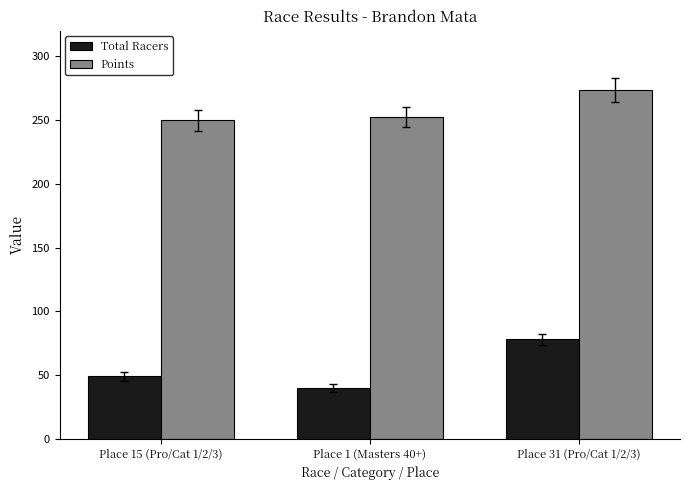

How many bars are there in total?

6